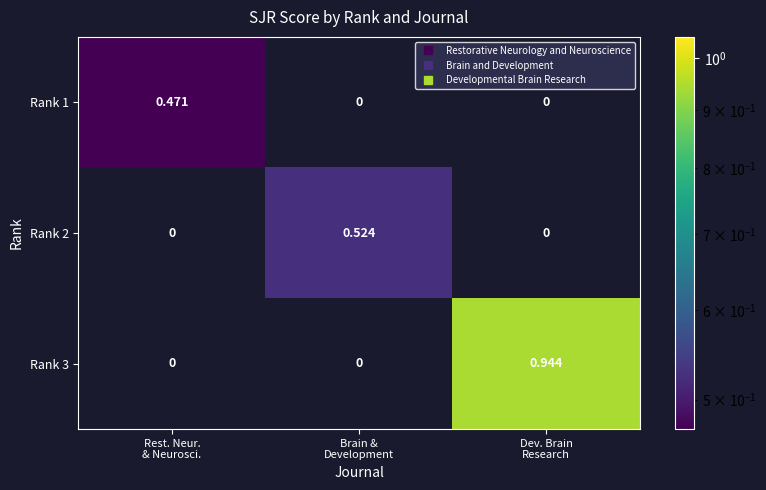

Which series changed the most between Rest. Neur.
& Neurosci. and Dev. Brain
Research?

Rank 3